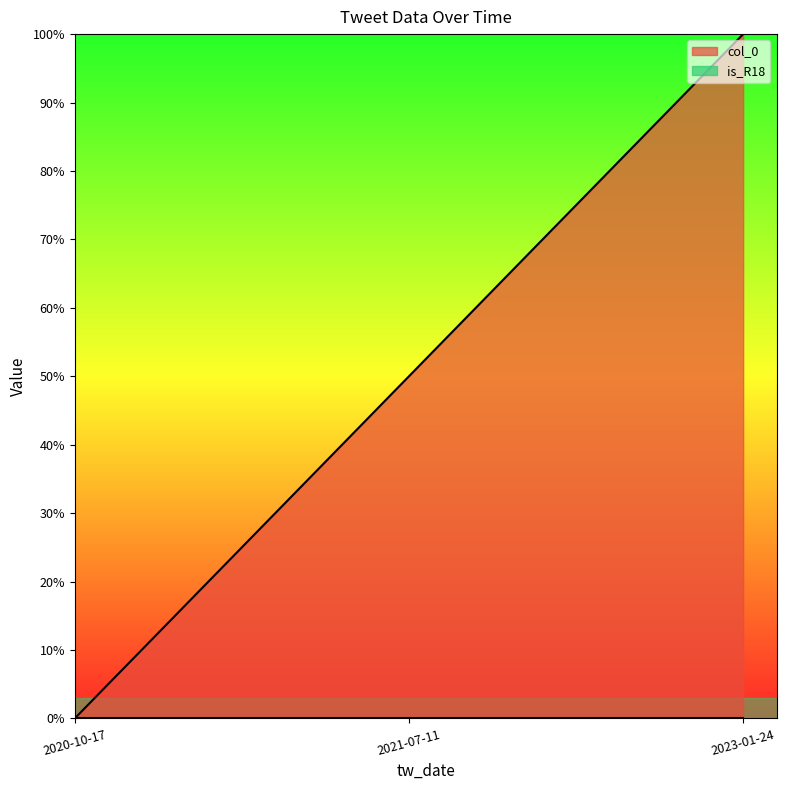

What position from the left is 2023-01-24?

3